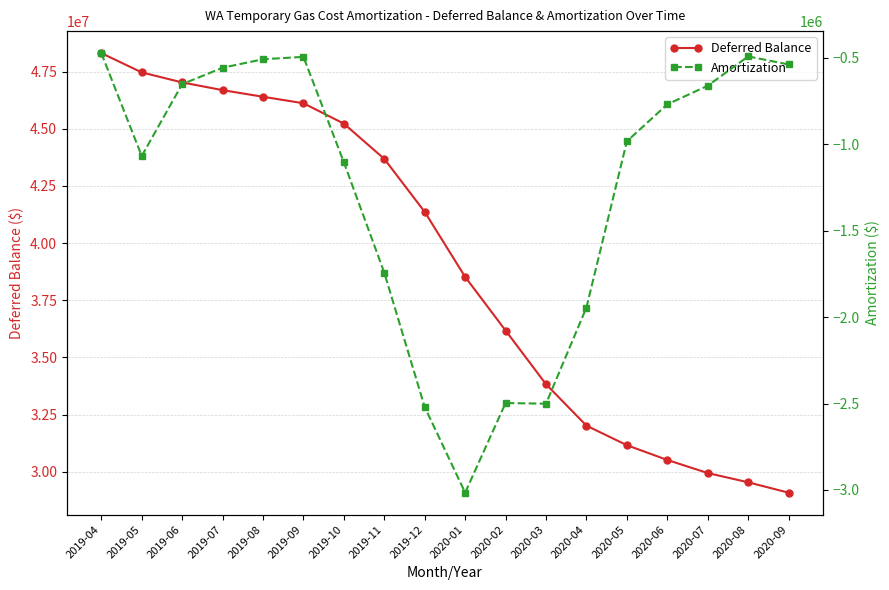

Which category has the highest value in the Amortization series?

2019-04